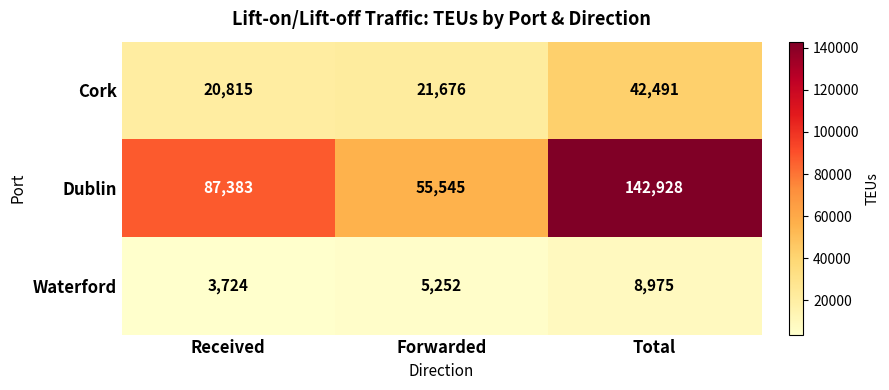

Between Forwarded and Total, which series saw the biggest shift?

Dublin